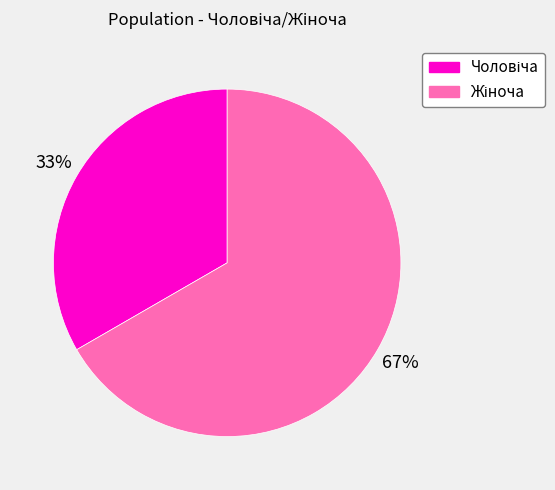

To the nearest percent, what is the average slice percentage?

50%